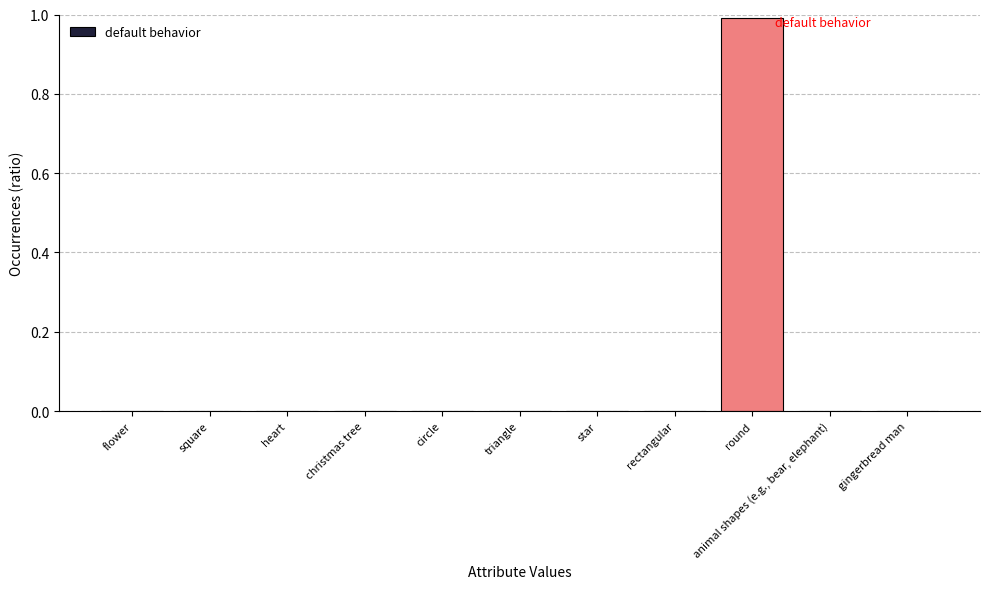

What is the maximum value shown in the chart?

1.0